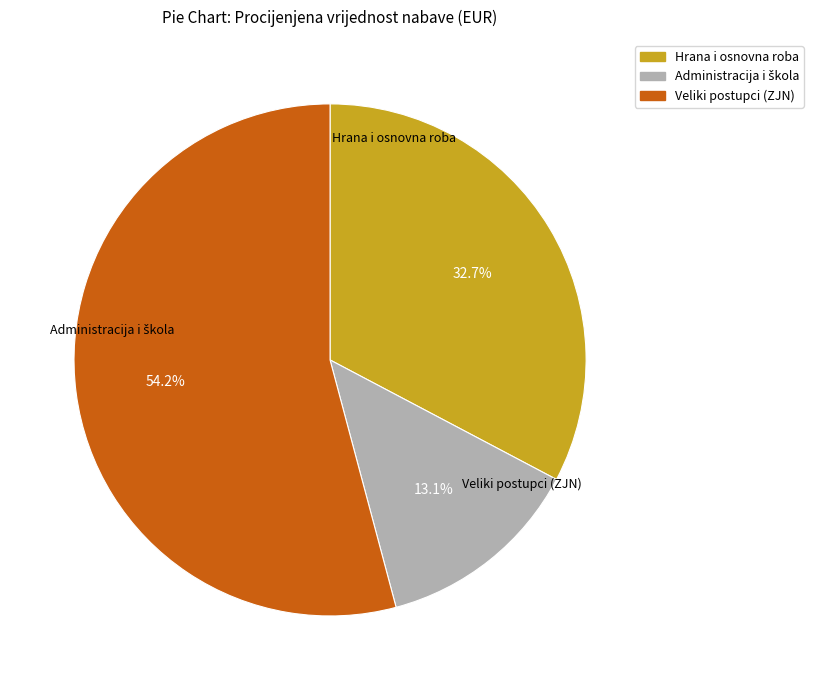

How many segments does this pie chart have?

3